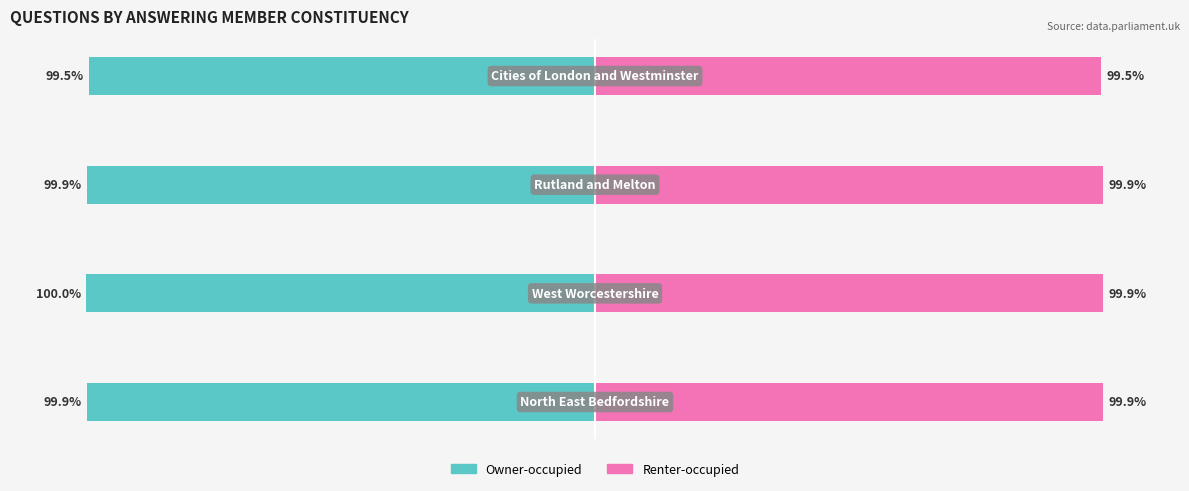

Is it true that Renter-occupied equals 99.9 at 2?

True